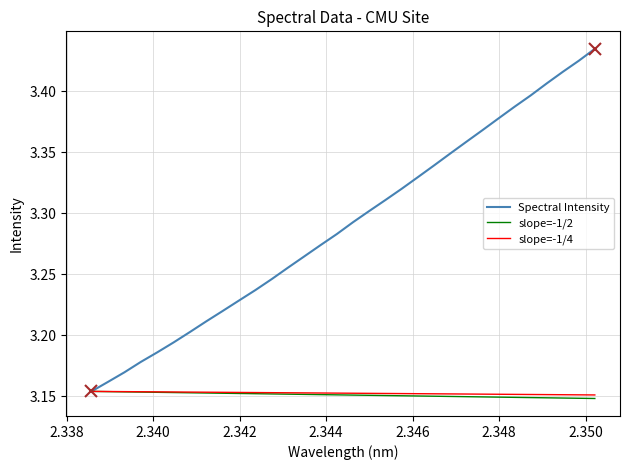

Which series has the largest range (max minus min)?

Spectral Intensity